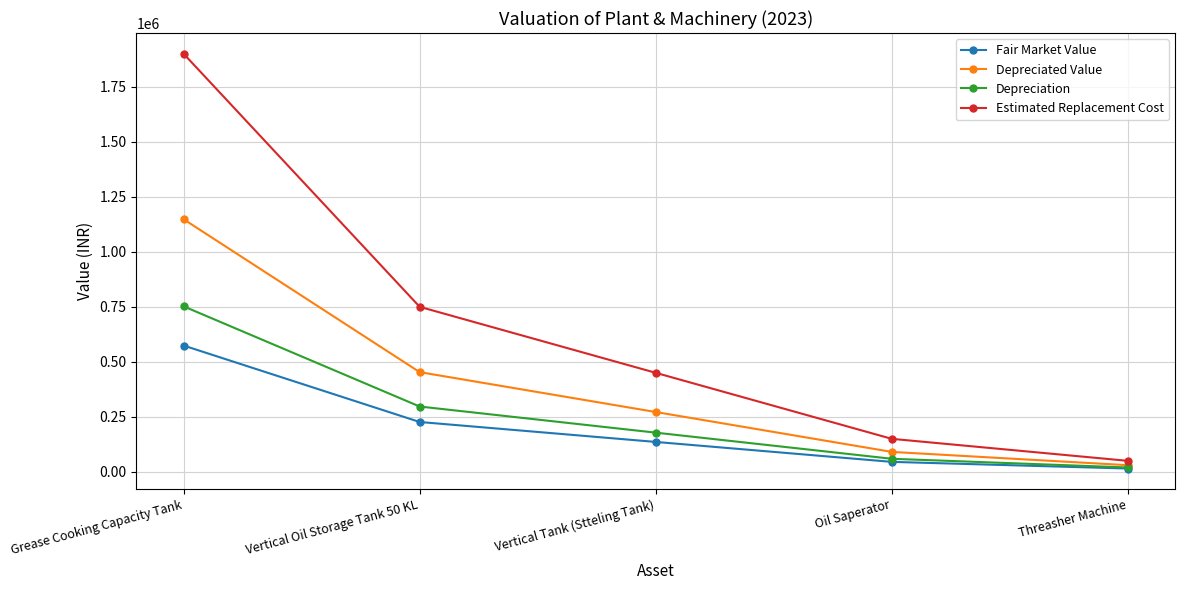

What is the label of the 4th point from the left?

Oil Saperator